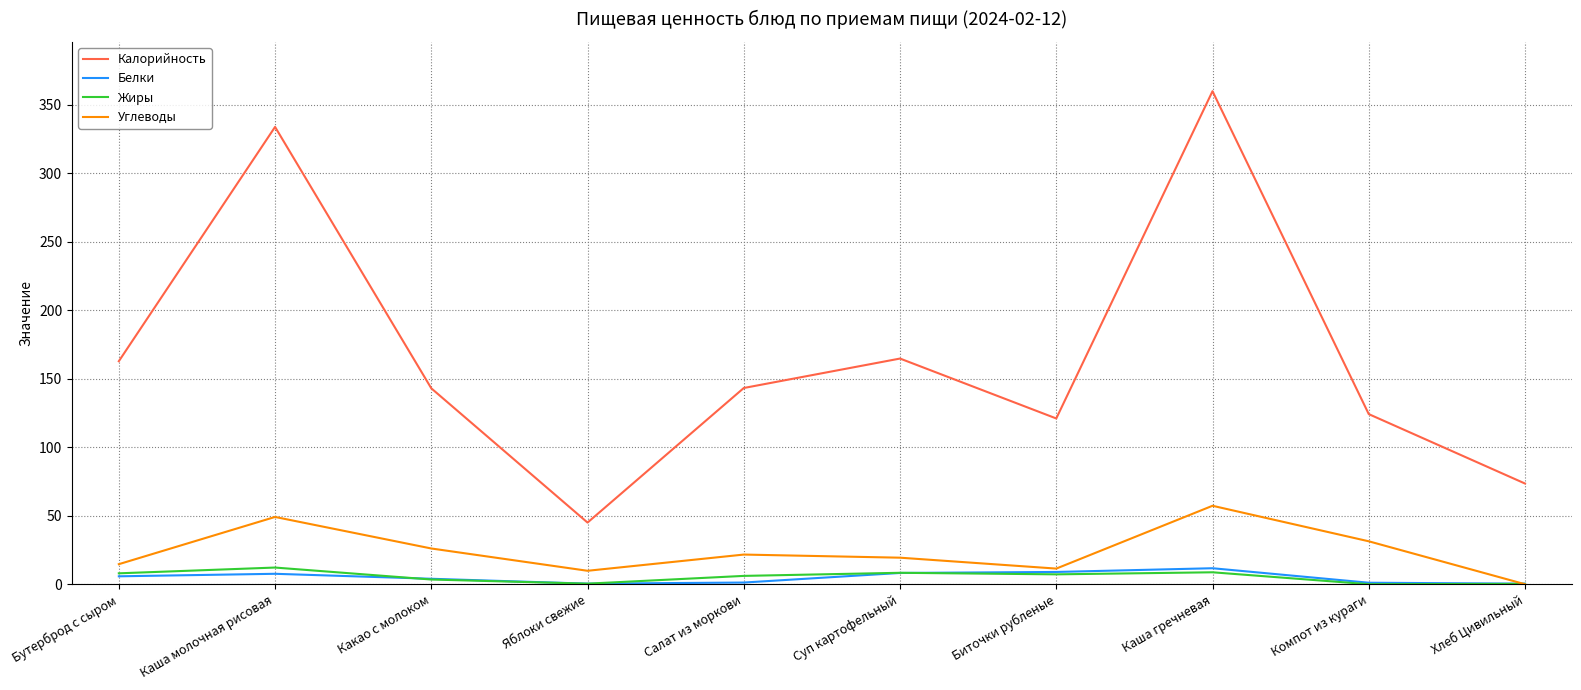

The value of Калорийность at Яблоки свежие is 45.0. True or false?

True